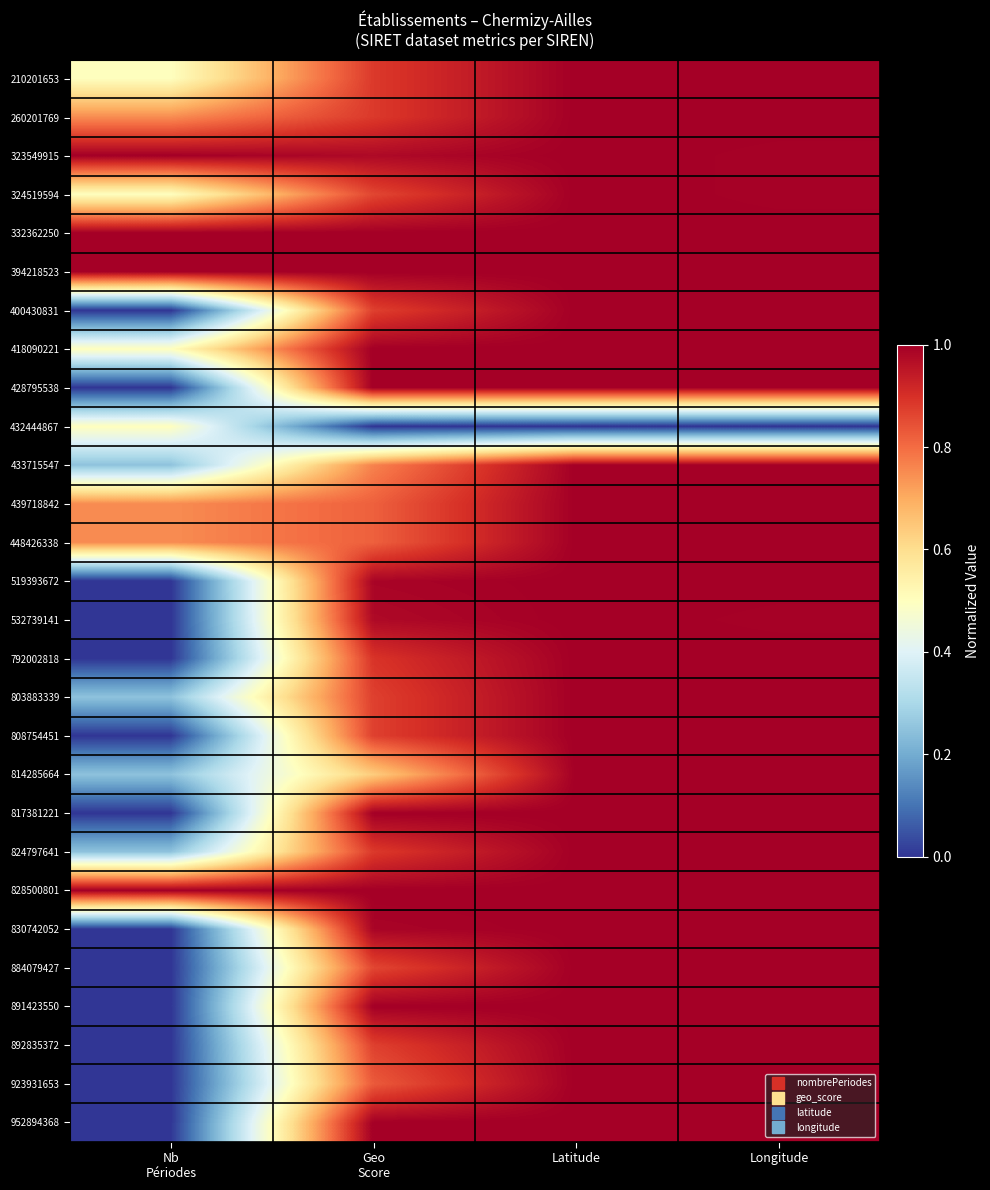

What is the total value across all series at Nb
Périodes?

9.2